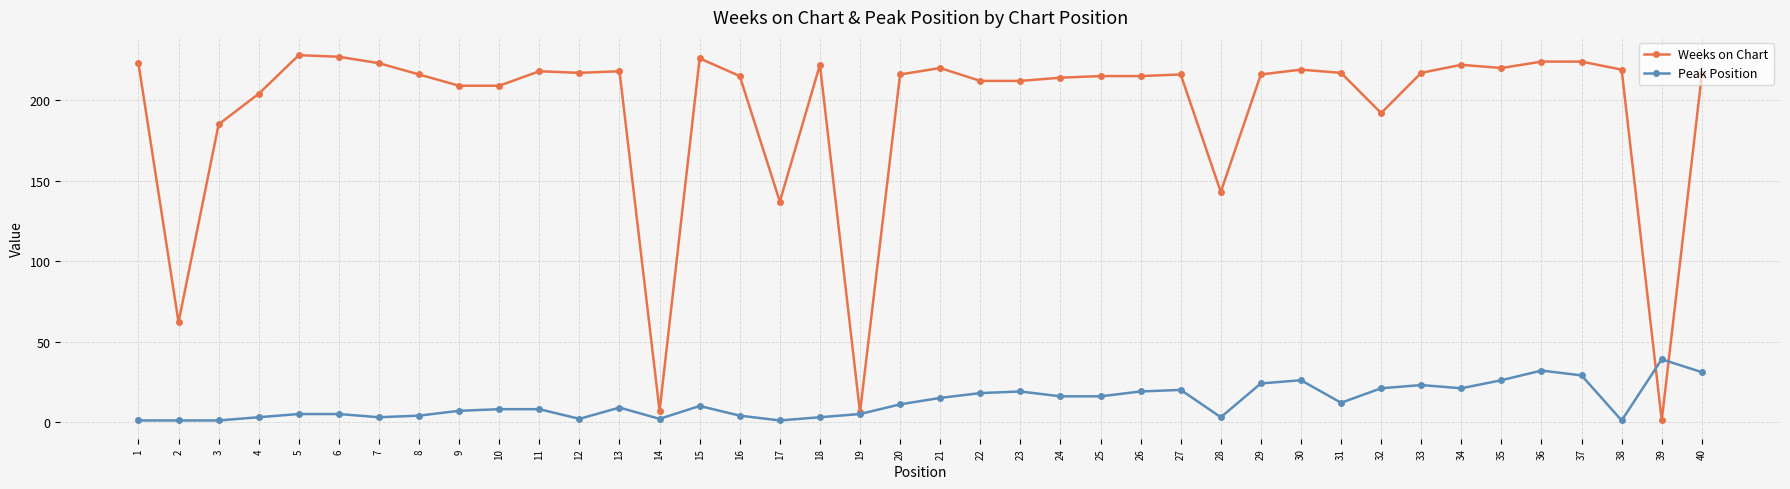

What are all the series names shown in the legend?

Weeks on Chart, Peak Position